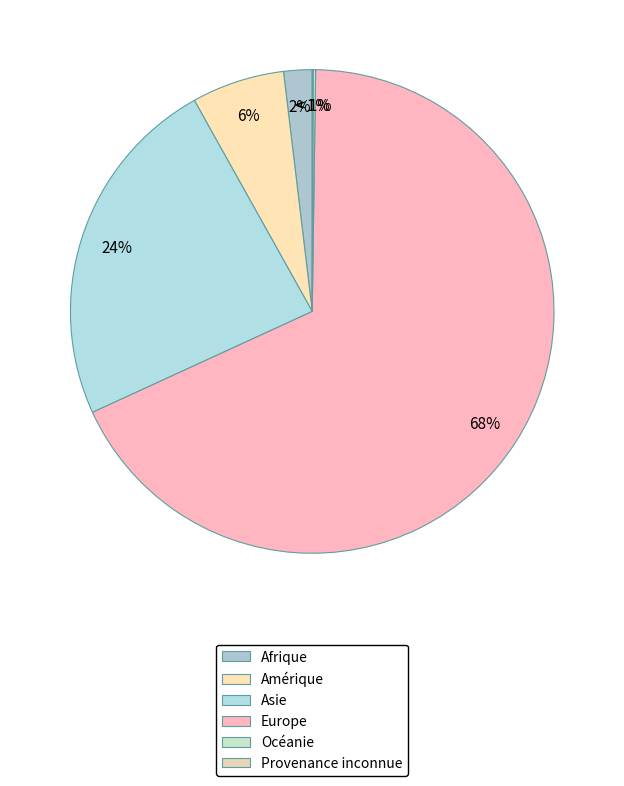

To the nearest percent, what is the combined percentage of Océanie and Europe?

68%